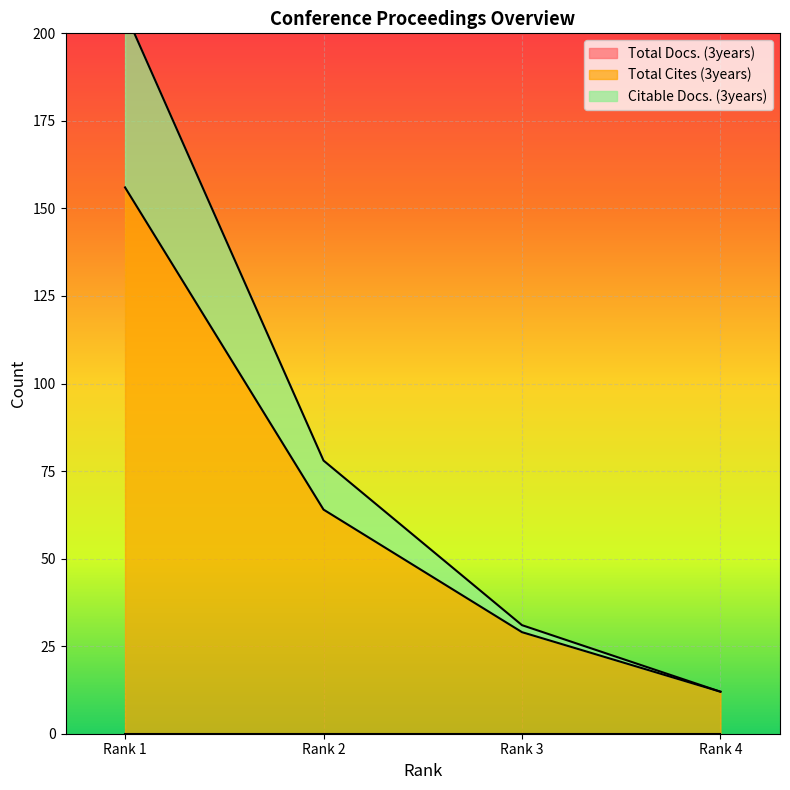

What is the greatest value displayed?

206